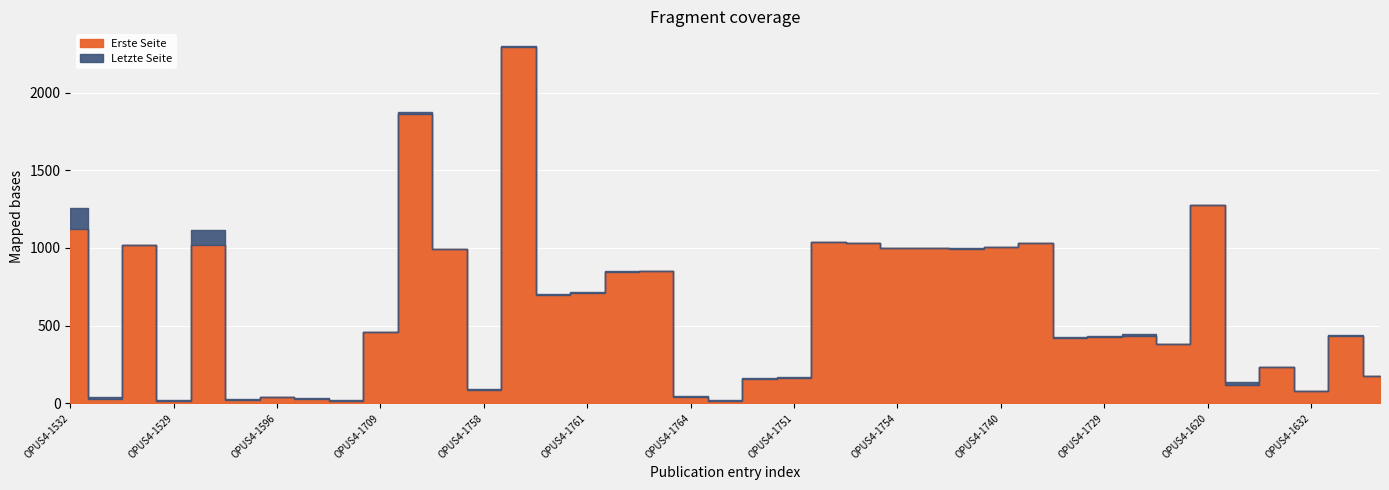

What is the sum of all Erste Seite values?

23558